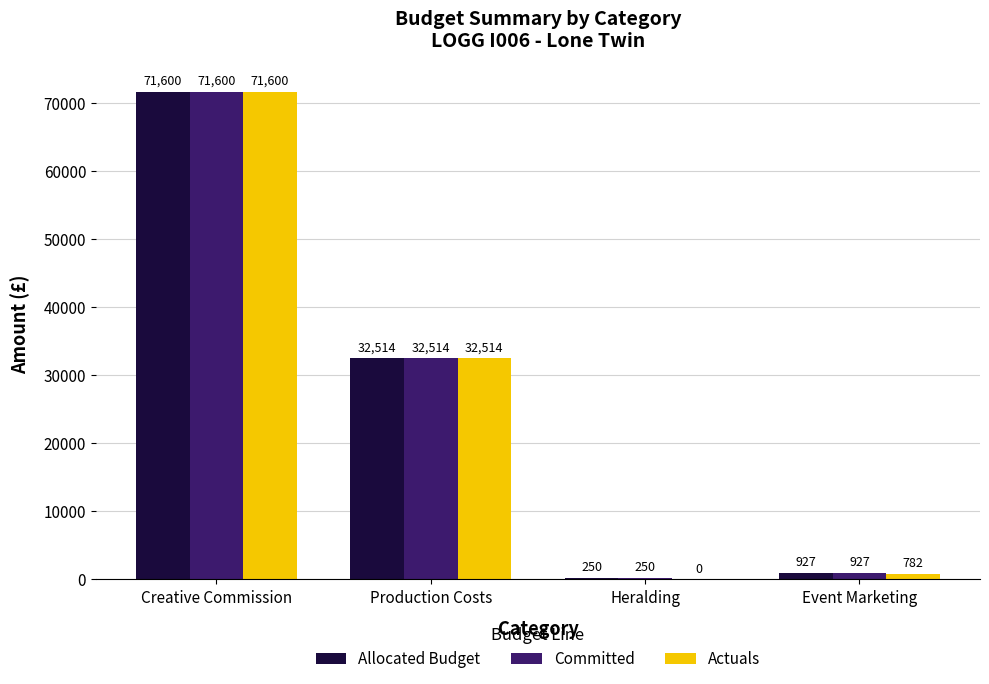

Count the number of categories in the chart.

4